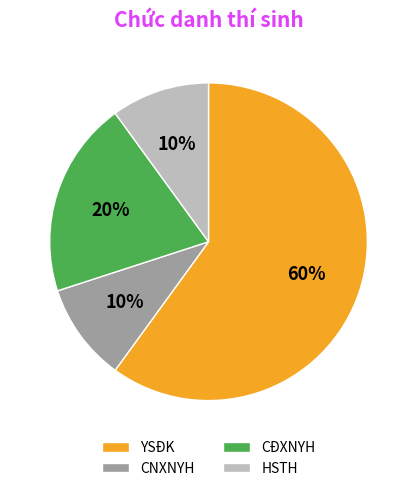

What is the ratio of the value at CNXNYH to the value at HSTH?

1.0